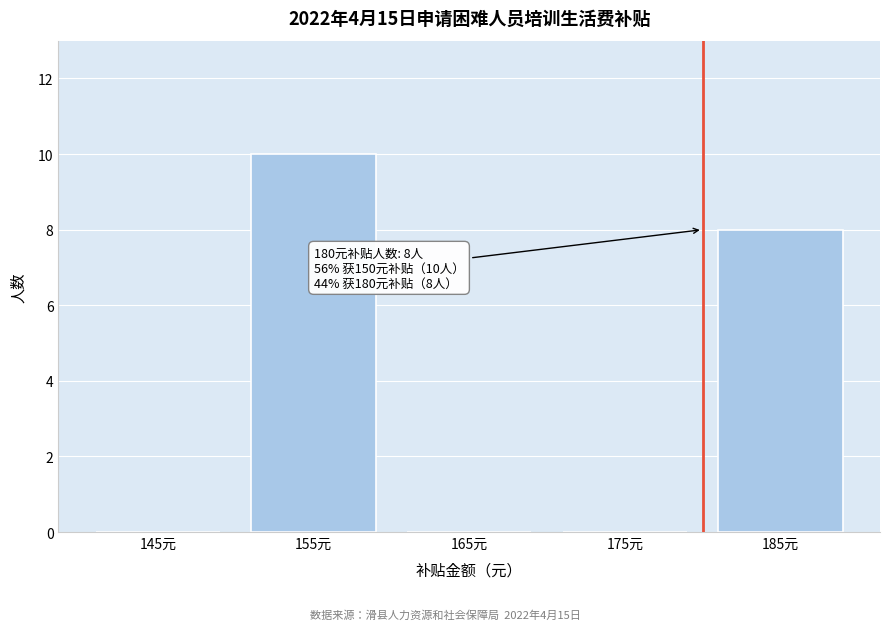

Reading right to left, what are all the values shown in this chart?

185元=8	175元=0	165元=0	155元=10	145元=0